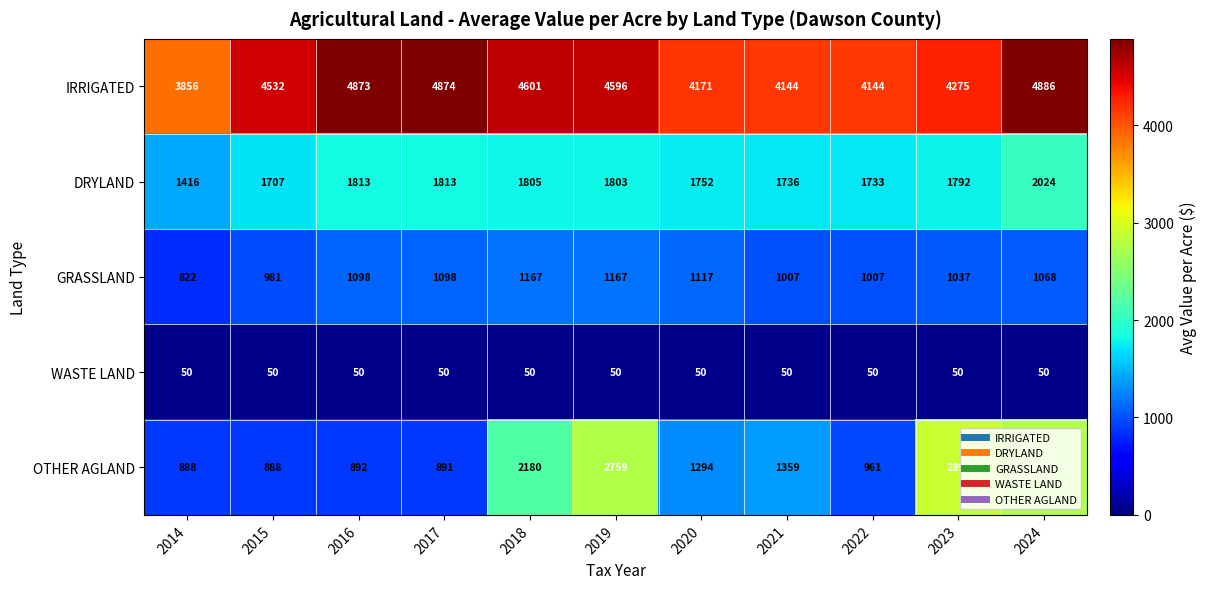

At which label does OTHER AGLAND reach its peak?

2023